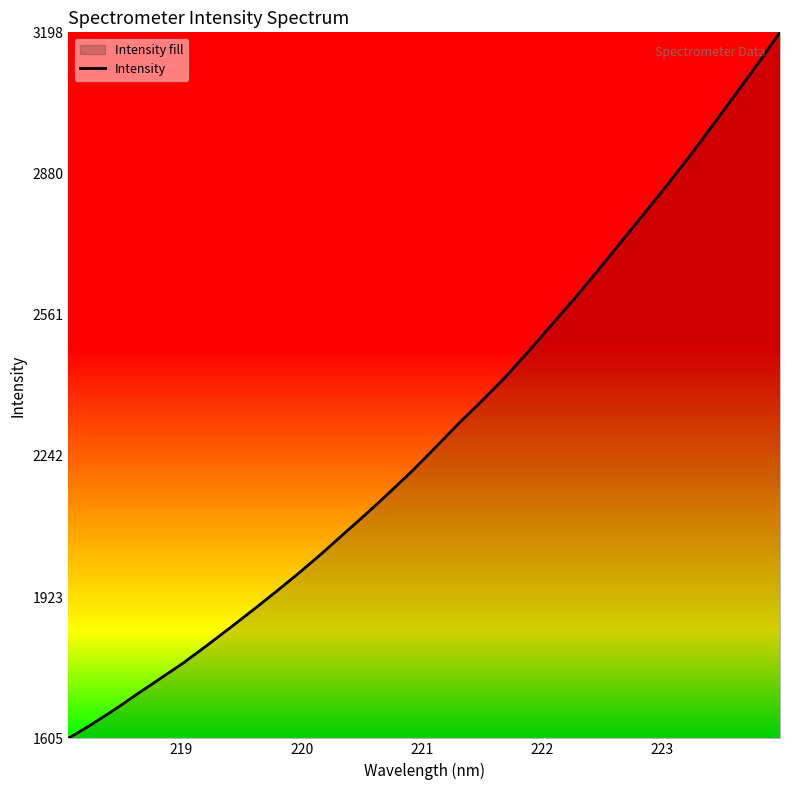

How many distinct data groups are displayed?

1